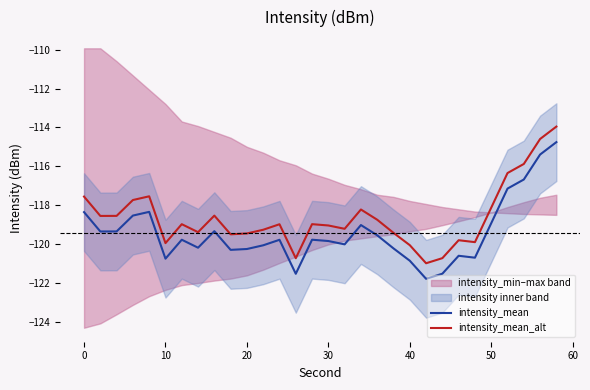

True or false: intensity_mean and intensity_mean_alt intersect in this chart.

False